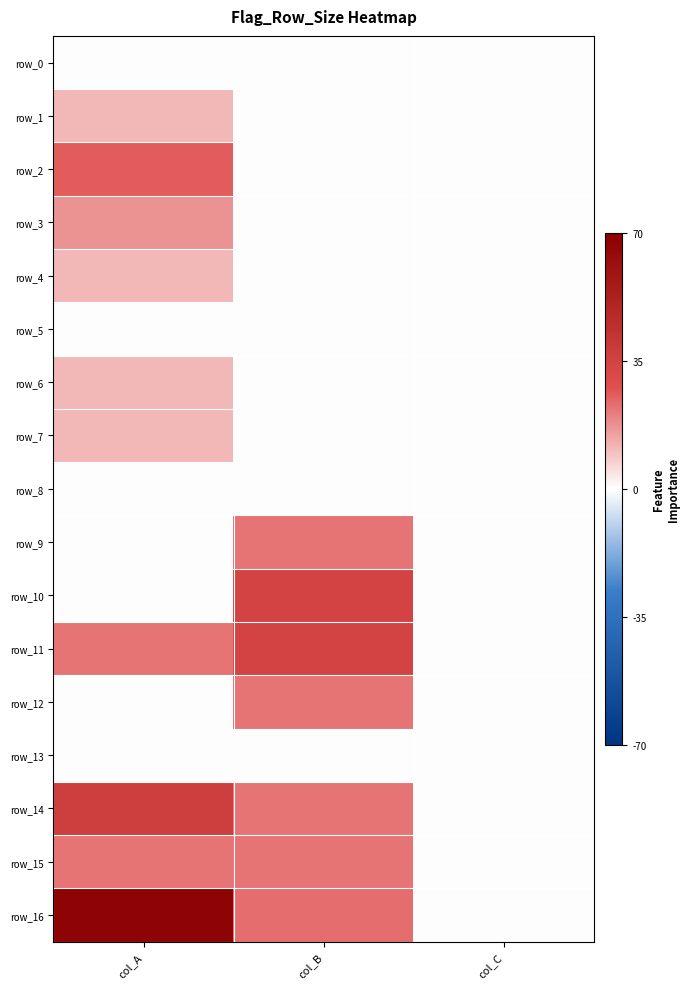

List the series in order of their peak value, lowest first.

row_0, row_5, row_8, row_13, row_1, row_4, row_6, row_7, row_3, row_9, row_12, row_15, row_2, row_10, row_11, row_14, row_16